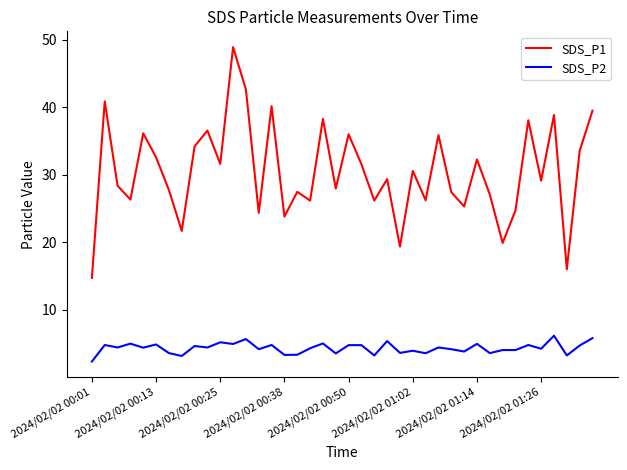

True or false: SDS_P1 and SDS_P2 cross at least once.

False